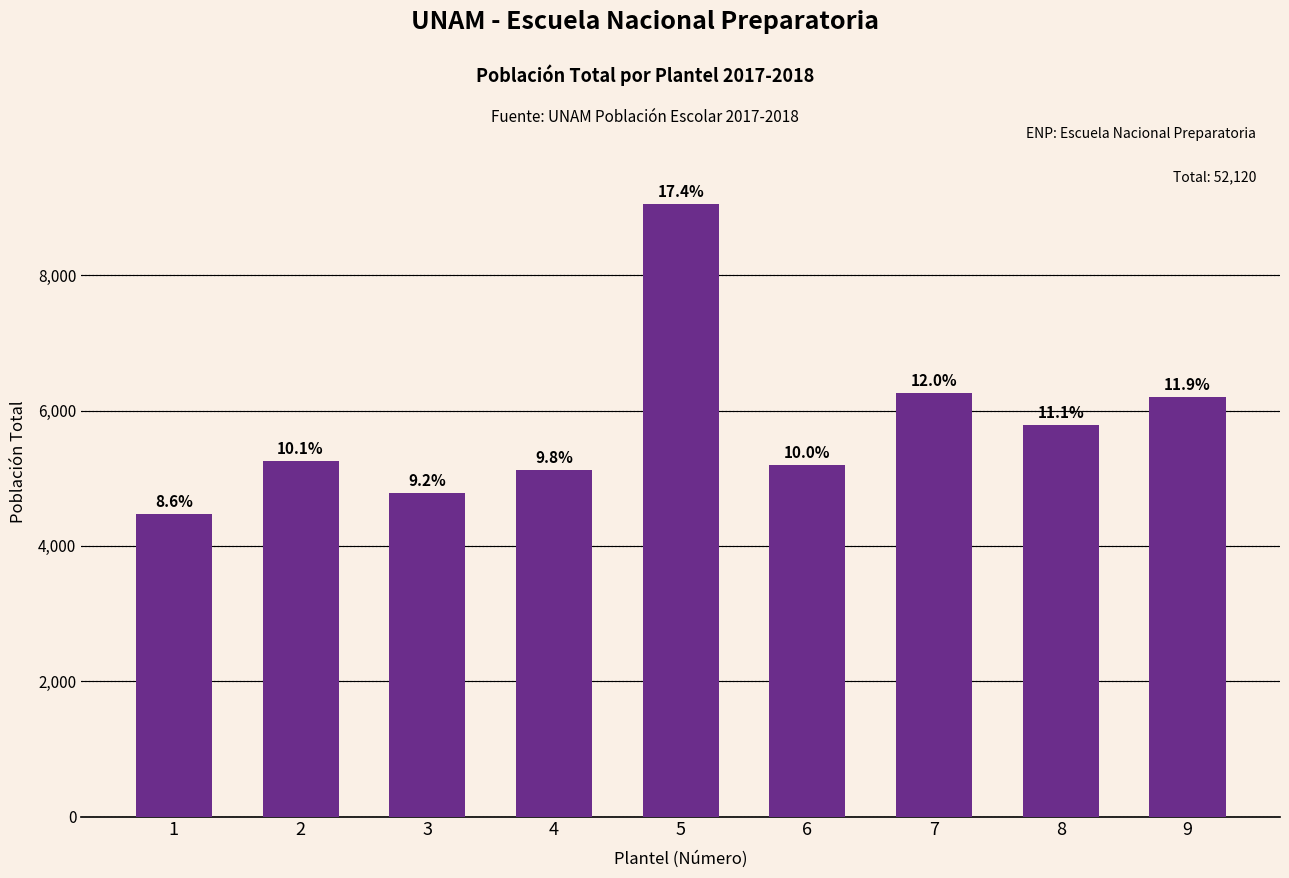

Does the chart contain any negative values?

No